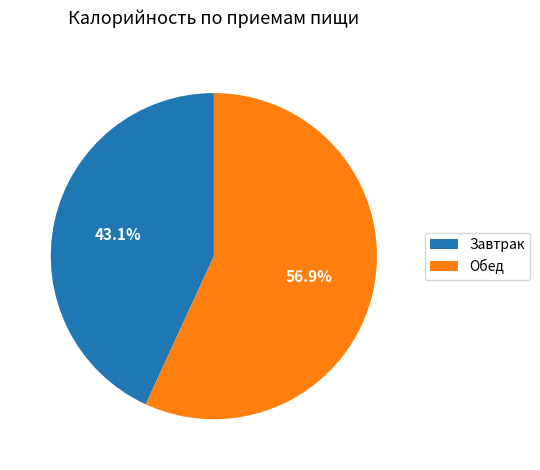

The Завтрак slice represents 35% of the pie. True or false?

False